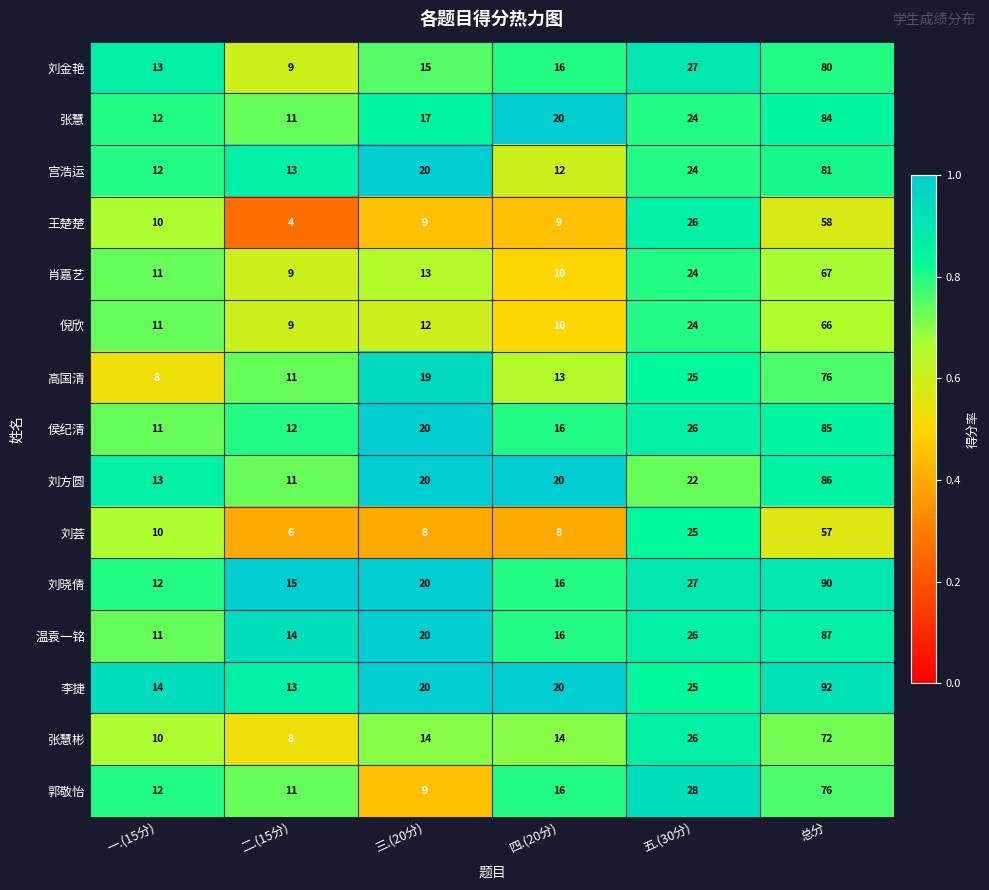

Is the value of 刘荟 at 二.(15分) greater than the value of 倪欣 at 四.(20分)?

No